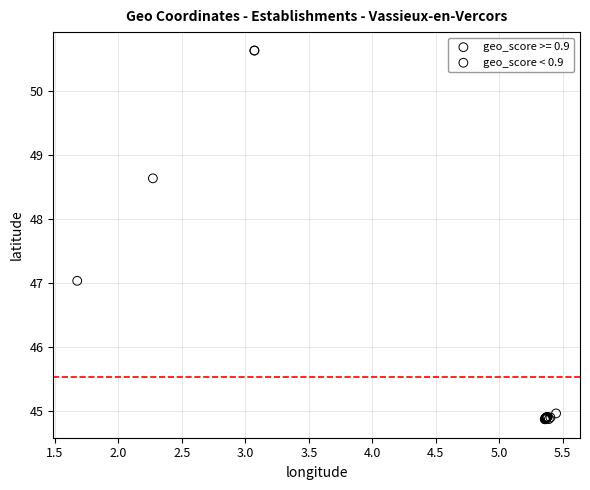

Which series has the largest Y range (max minus min)?

geo_score >= 0.9